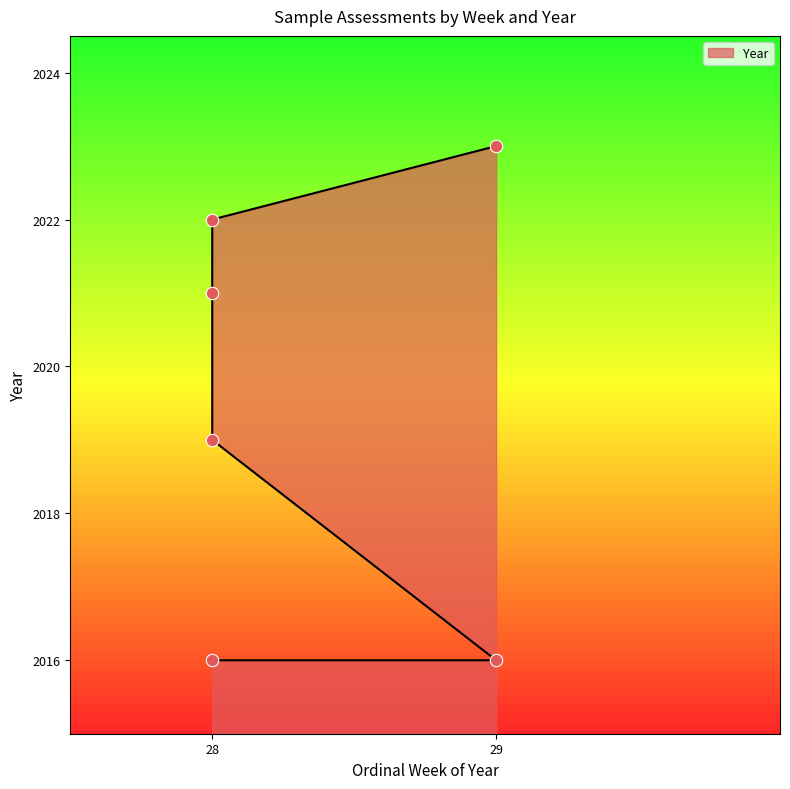

What is the ratio of the value at 28 to the value at 29?

1.0